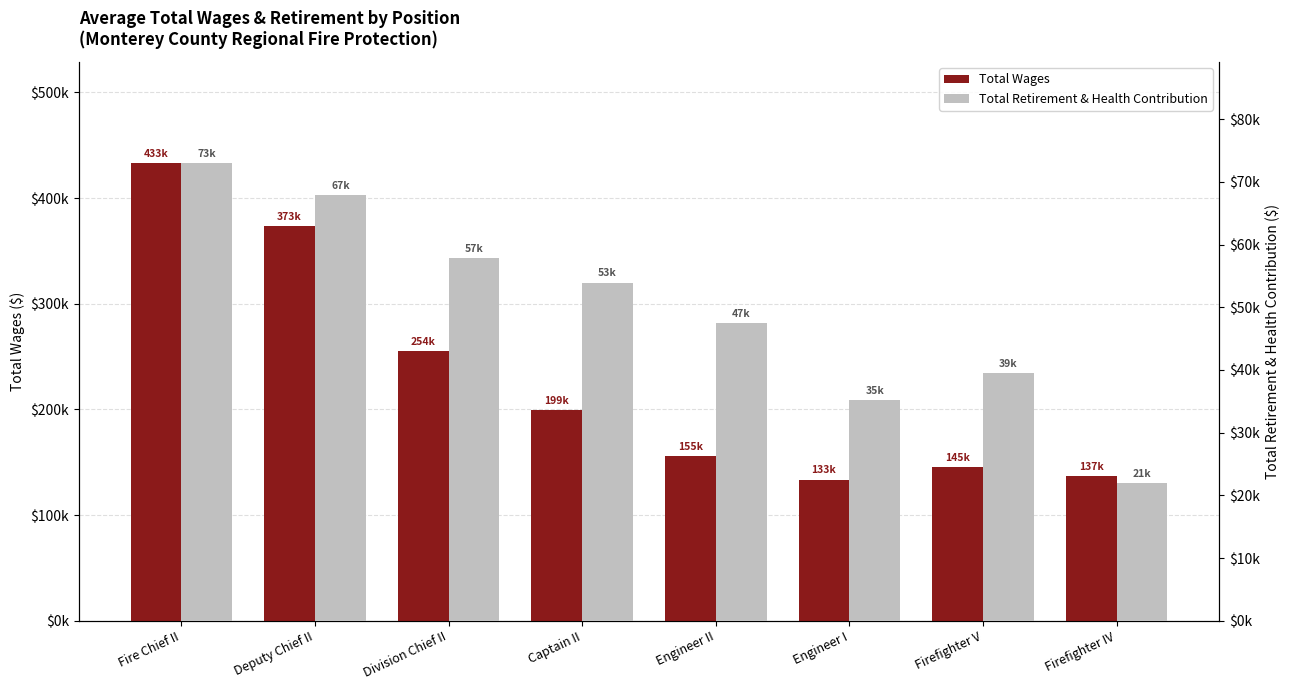

What is the value of the Total Retirement & Health Contribution bar at the 5th from the left?

47490